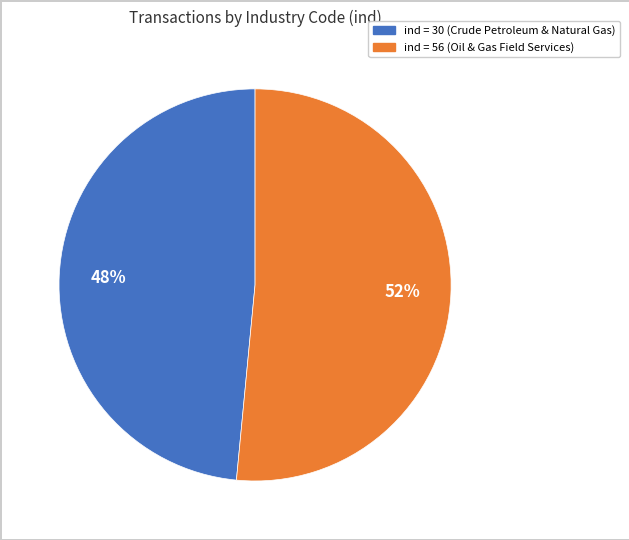

To the nearest percent, what is the average slice percentage?

50%